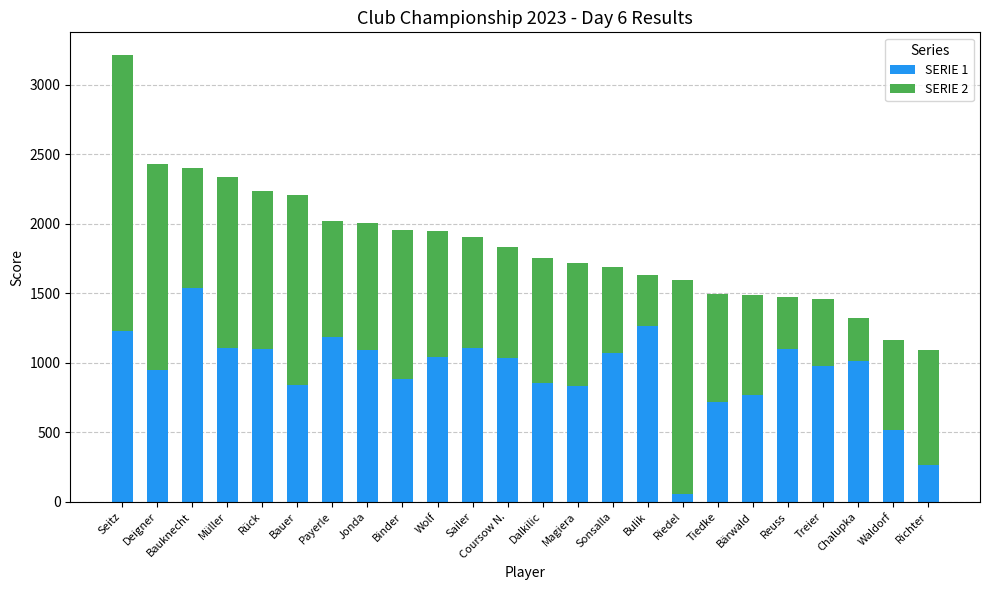

What are all the series names shown in the legend?

SERIE 1, SERIE 2